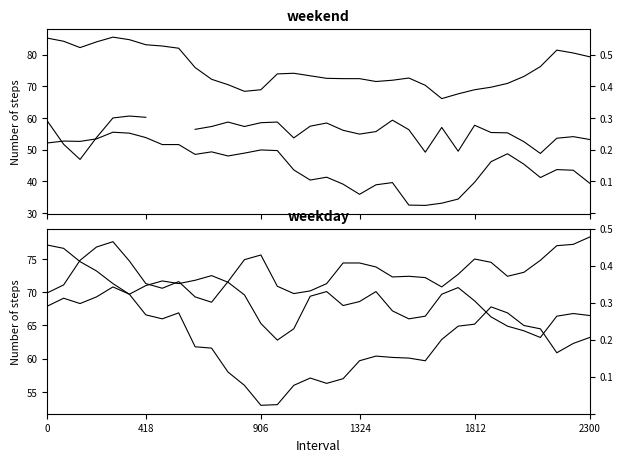

Does the chart display data point markers on the line(s)?

No